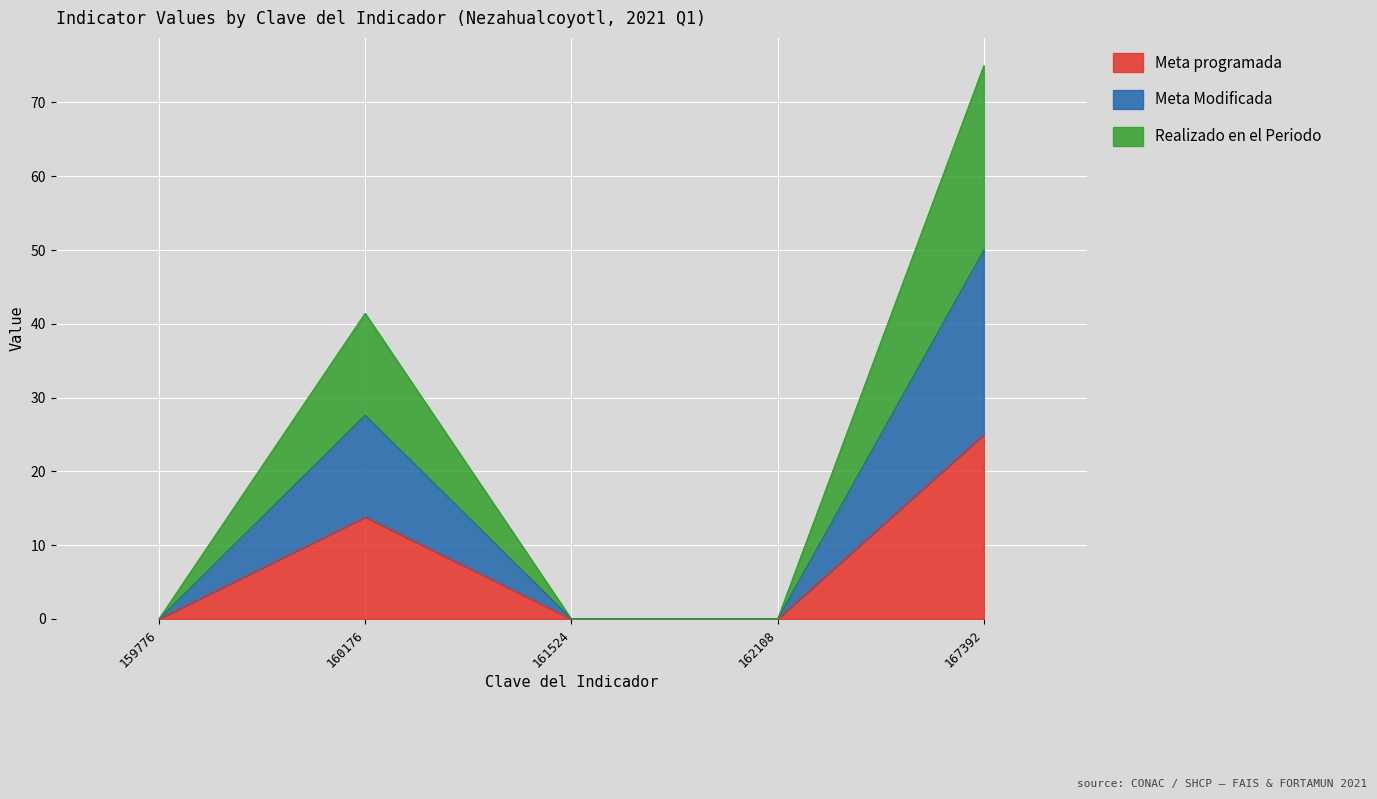

Is the value of Meta programada at 162108 greater than the value of Meta Modificada at 162108?

No